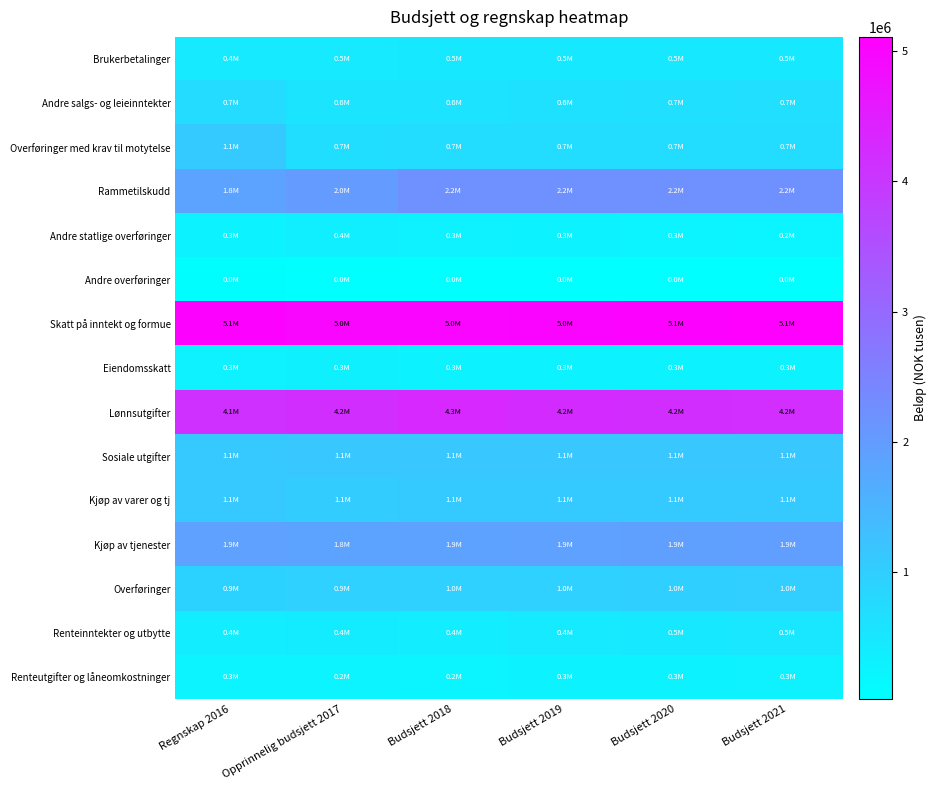

Reading left to right, extract all data points from this chart.

Brukerbetalinger: Regnskap 2016=440354	Opprinnelig budsjett 2017=454255	Budsjett 2018=466055	Budsjett 2019=469070	Budsjett 2020=470570	Budsjett 2021=470570
Andre salgs- og leieinntekter: Regnskap 2016=725825	Opprinnelig budsjett 2017=578162	Budsjett 2018=592157	Budsjett 2019=626679	Budsjett 2020=656263	Budsjett 2021=668646
Overføringer med krav til motytelse: Regnskap 2016=1076276	Opprinnelig budsjett 2017=693288	Budsjett 2018=713636	Budsjett 2019=713983	Budsjett 2020=713983	Budsjett 2021=713983
Rammetilskudd: Regnskap 2016=1844101	Opprinnelig budsjett 2017=2024000	Budsjett 2018=2223100	Budsjett 2019=2246600	Budsjett 2020=2243000	Budsjett 2021=2248100
Andre statlige overføringer: Regnskap 2016=264432	Opprinnelig budsjett 2017=351815	Budsjett 2018=306515	Budsjett 2019=282115	Budsjett 2020=260115	Budsjett 2021=228215
Andre overføringer: Regnskap 2016=49263	Opprinnelig budsjett 2017=37365	Budsjett 2018=36040	Budsjett 2019=27040	Budsjett 2020=22340	Budsjett 2021=22340
Skatt på inntekt og formue: Regnskap 2016=5058582	Opprinnelig budsjett 2017=4980000	Budsjett 2018=4998000	Budsjett 2019=5029000	Budsjett 2020=5067000	Budsjett 2021=5110000
Eiendomsskatt: Regnskap 2016=312746	Opprinnelig budsjett 2017=328000	Budsjett 2018=269000	Budsjett 2019=276500	Budsjett 2020=291500	Budsjett 2021=291500
Lønnsutgifter: Regnskap 2016=4148777	Opprinnelig budsjett 2017=4203326	Budsjett 2018=4276291	Budsjett 2019=4247397	Budsjett 2020=4209590	Budsjett 2021=4184645
Sosiale utgifter: Regnskap 2016=1102250	Opprinnelig budsjett 2017=1143587	Budsjett 2018=1136051	Budsjett 2019=1140102	Budsjett 2020=1142829	Budsjett 2021=1144694
Kjøp av varer og tj: Regnskap 2016=1111746	Opprinnelig budsjett 2017=1051364	Budsjett 2018=1089063	Budsjett 2019=1092752	Budsjett 2020=1083548	Budsjett 2021=1082007
Kjøp av tjenester: Regnskap 2016=1906549	Opprinnelig budsjett 2017=1835028	Budsjett 2018=1872420	Budsjett 2019=1894557	Budsjett 2020=1922074	Budsjett 2021=1936779
Overføringer: Regnskap 2016=933448	Opprinnelig budsjett 2017=948161	Budsjett 2018=955547	Budsjett 2019=954777	Budsjett 2020=969477	Budsjett 2021=980177
Renteinntekter og utbytte: Regnskap 2016=384628	Opprinnelig budsjett 2017=410302	Budsjett 2018=392245	Budsjett 2019=440294	Budsjett 2020=477834	Budsjett 2021=501862
Renteutgifter og låneomkostninger: Regnskap 2016=256591	Opprinnelig budsjett 2017=242878	Budsjett 2018=237422	Budsjett 2019=262725	Budsjett 2020=295589	Budsjett 2021=312285